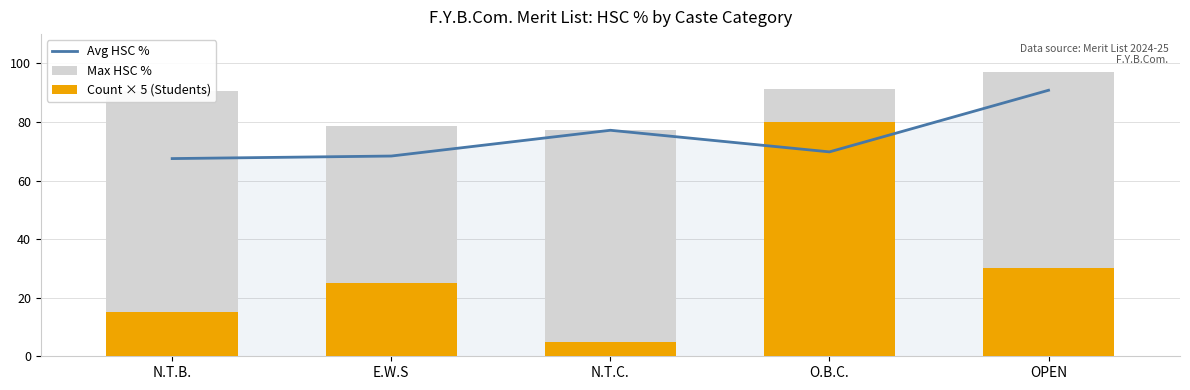

Rank the series by their average value, from lowest to highest.

Count × 5 (Students), Avg HSC %, Max HSC %